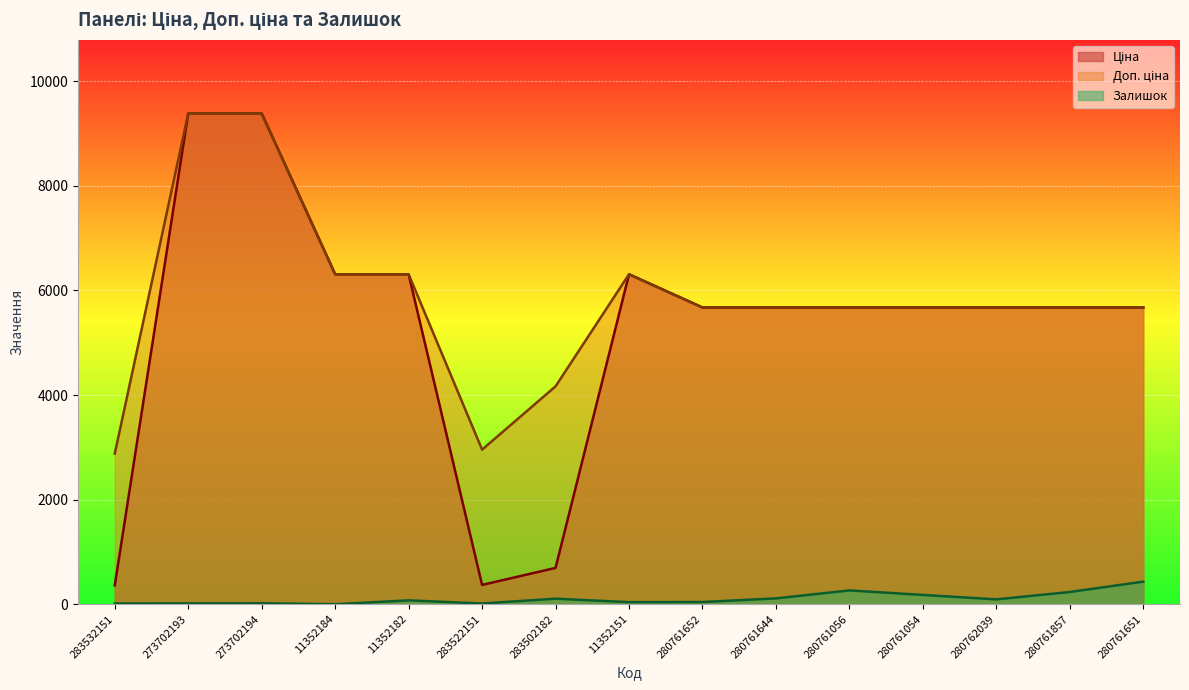

True or false: Залишок and Доп. ціна cross at least once.

False